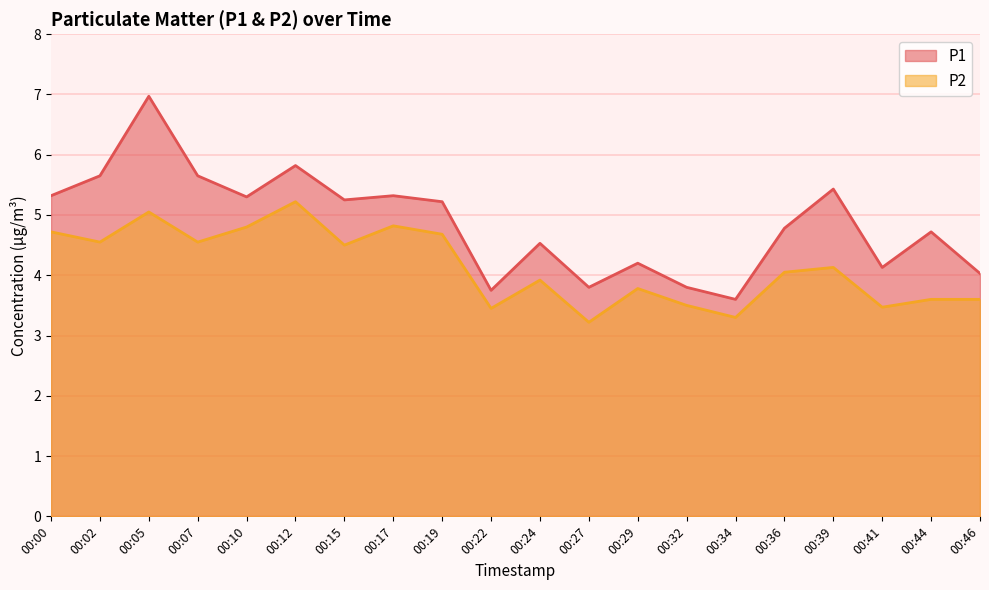

What is the sum of the P2 values at 00:02 and 00:39?

8.7